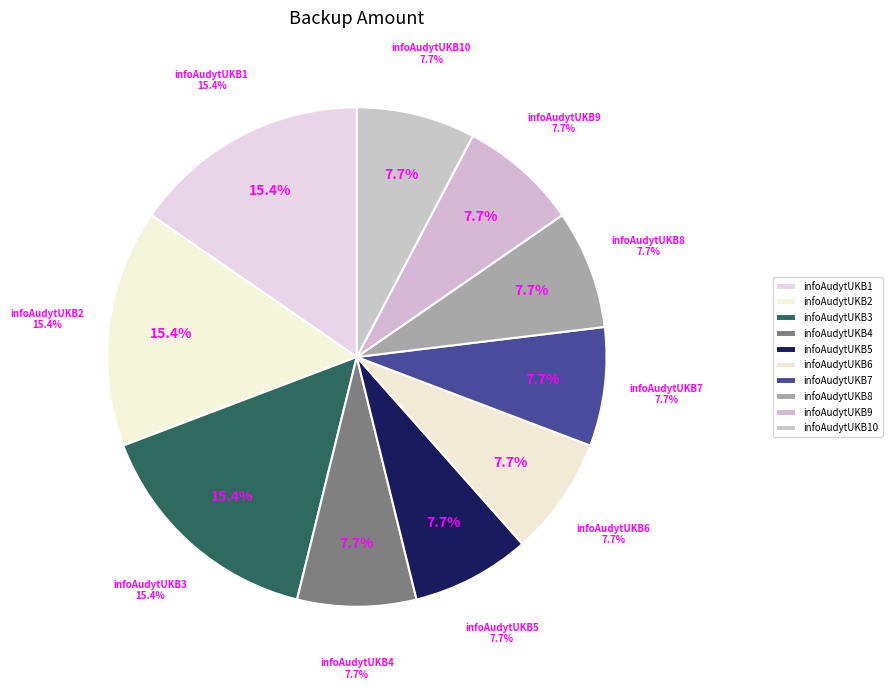

Is infoAudytUKB6 the majority of the pie?

No